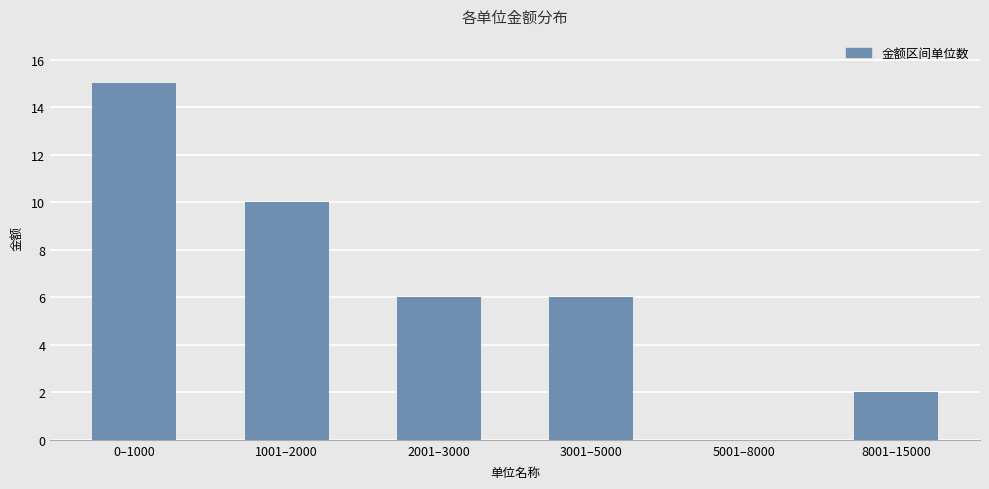

How many distinct data groups are displayed?

1